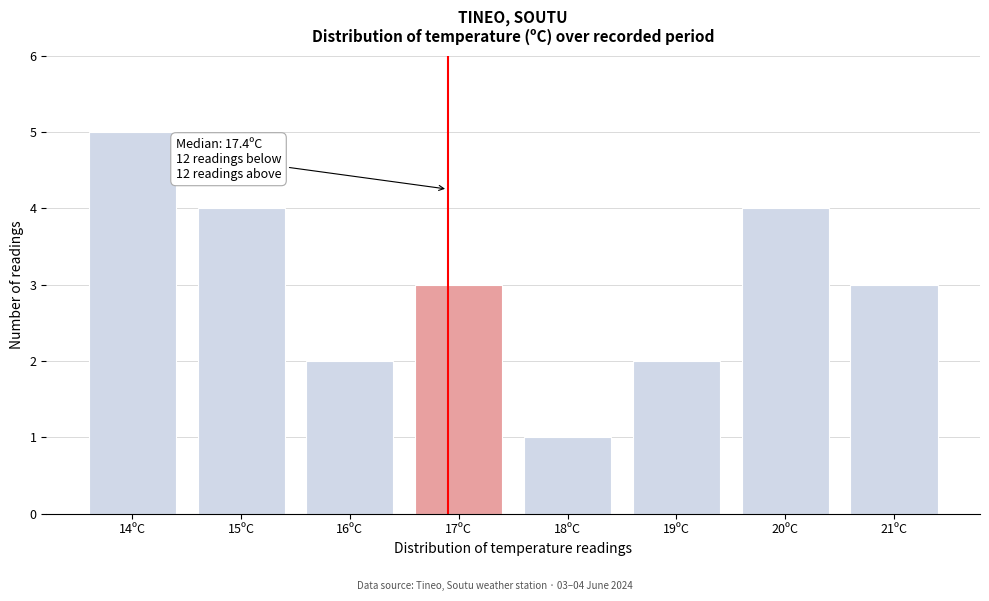

Reading right to left, what are all the values shown in this chart?

3	4	2	1	3	2	4	5